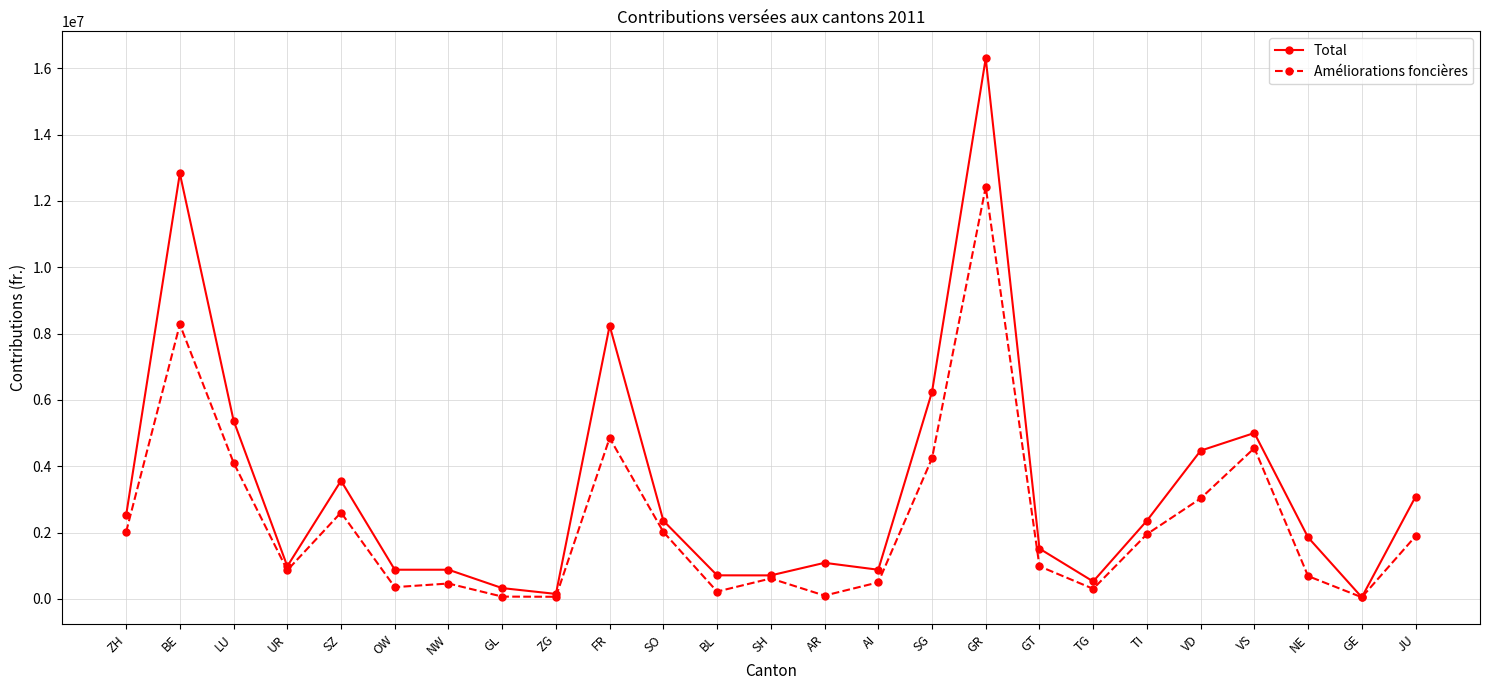

At which label does Total reach its peak?

GR